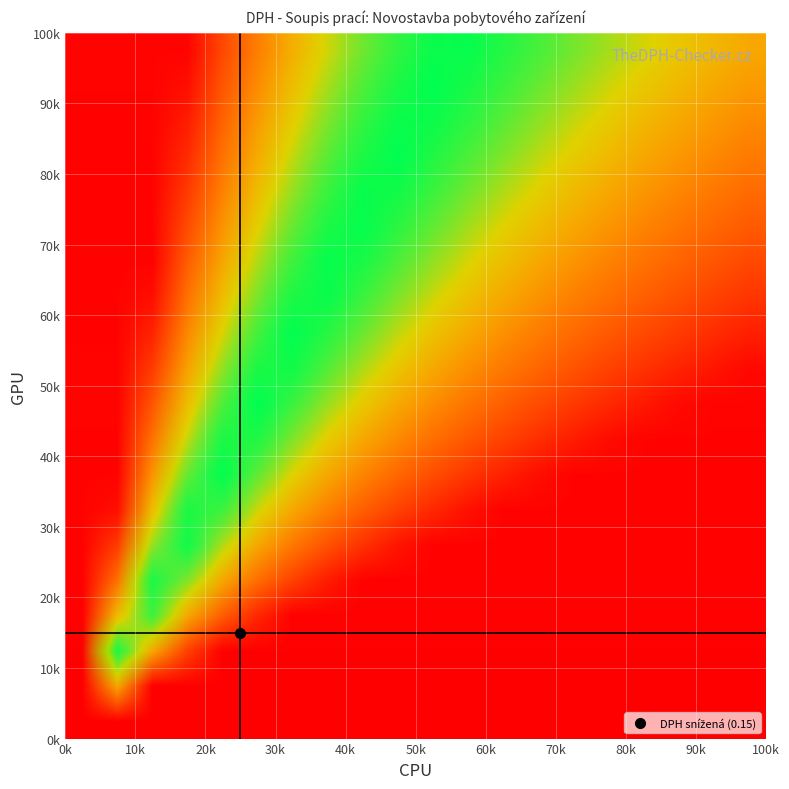

How many categories are shown in the chart?

20